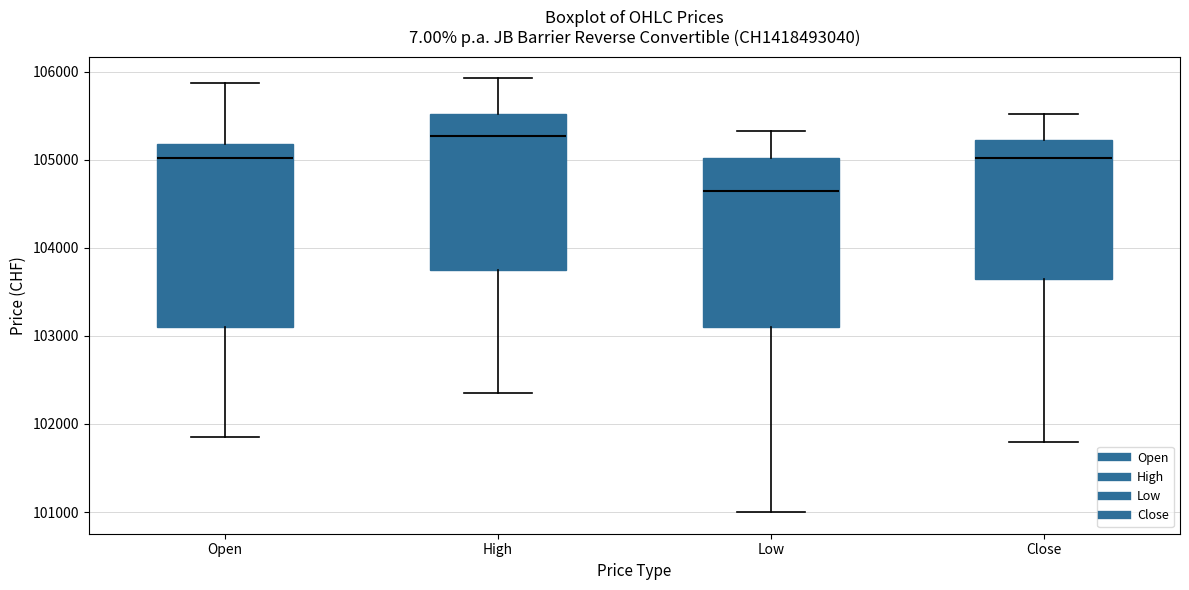

Which box has the highest median line?

High